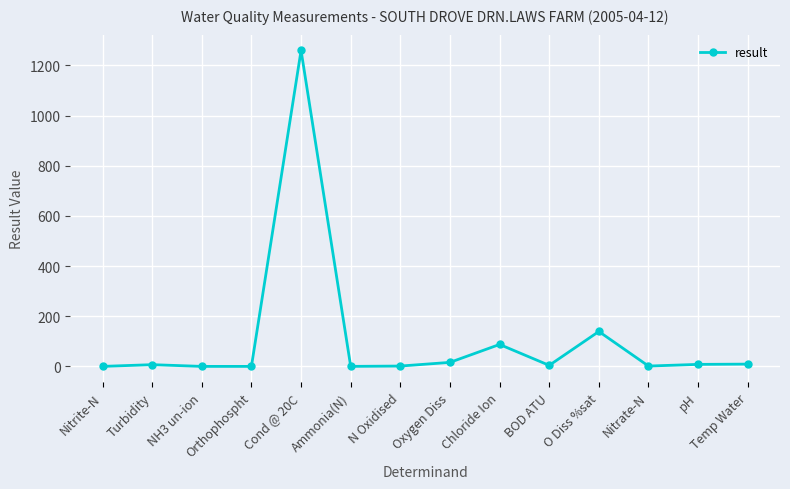

Is it true that the value at Cond @ 20C is 1260.0?

True